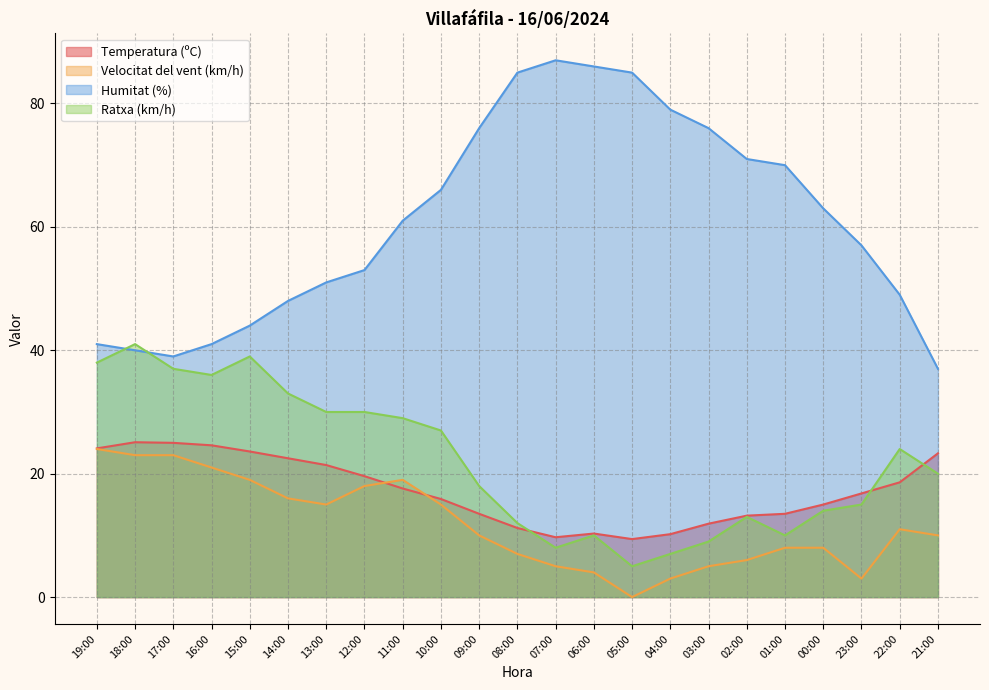

Rank the categories by Velocitat del vent (km/h) value from lowest to highest.

05:00, 04:00, 23:00, 06:00, 07:00, 03:00, 02:00, 08:00, 01:00, 00:00, 09:00, 21:00, 22:00, 13:00, 10:00, 14:00, 12:00, 15:00, 11:00, 16:00, 18:00, 17:00, 19:00